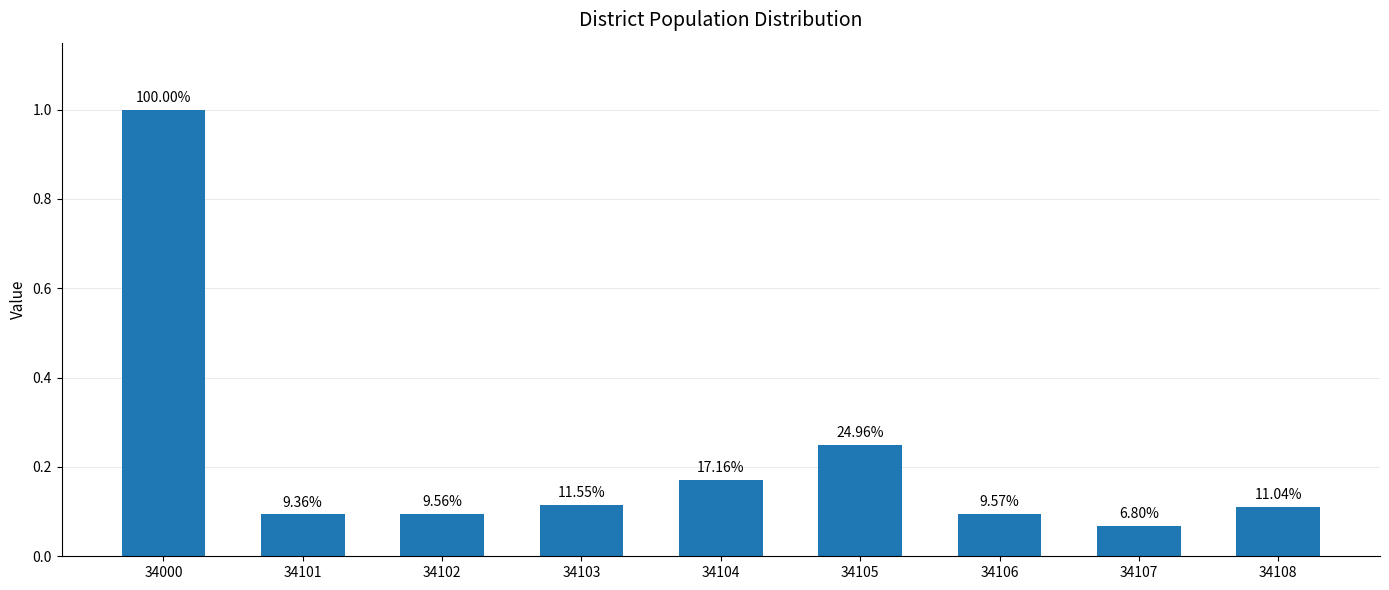

What is the sum of the values at 34103 and 34104?

0.3